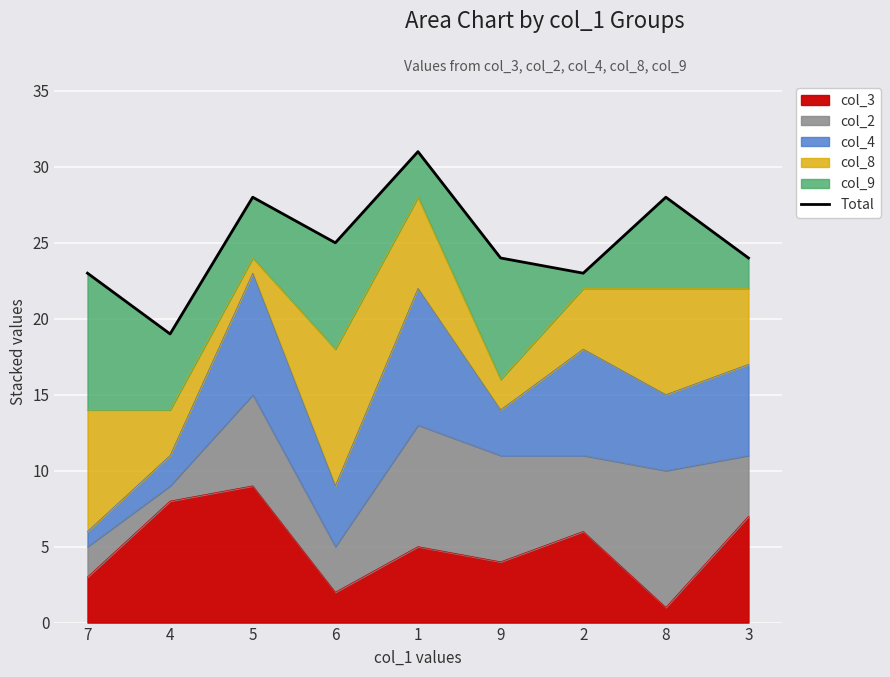

Reading left to right, list all the values displayed in this chart.

7=23	4=19	5=28	6=25	1=31	9=24	2=23	8=28	3=24